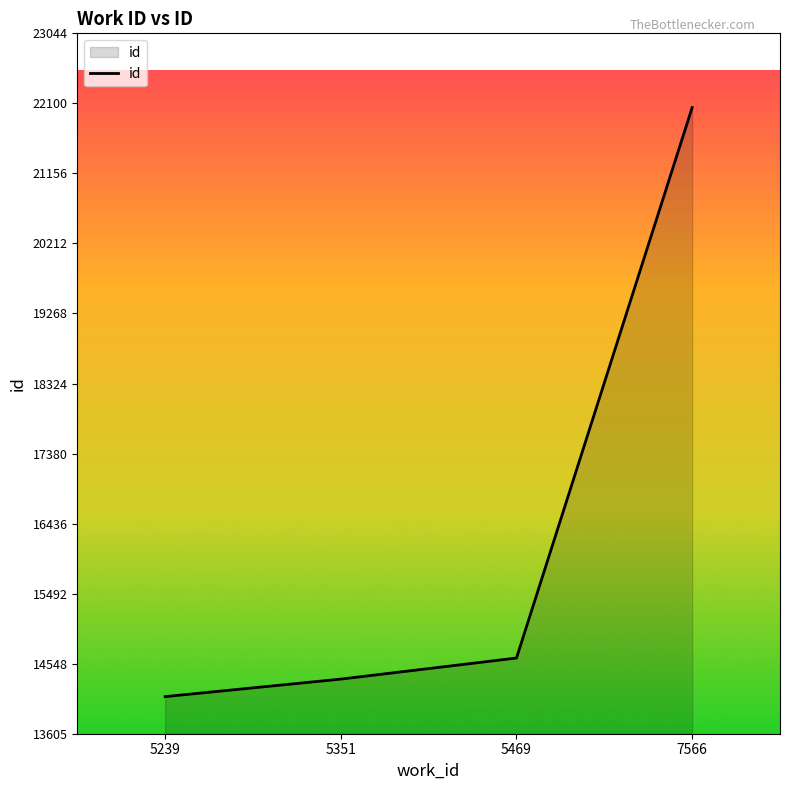

Between 7566 and 5351, which is larger?

7566